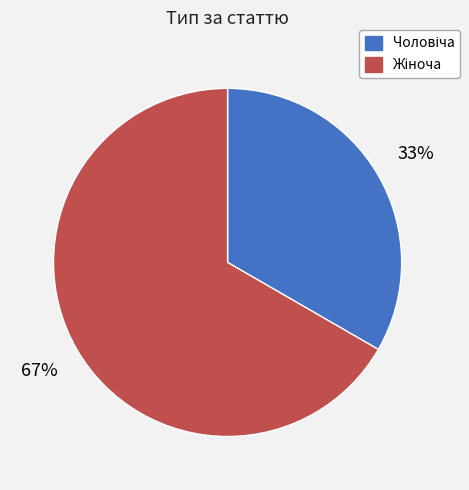

To the nearest percent, what is the average slice percentage?

50%